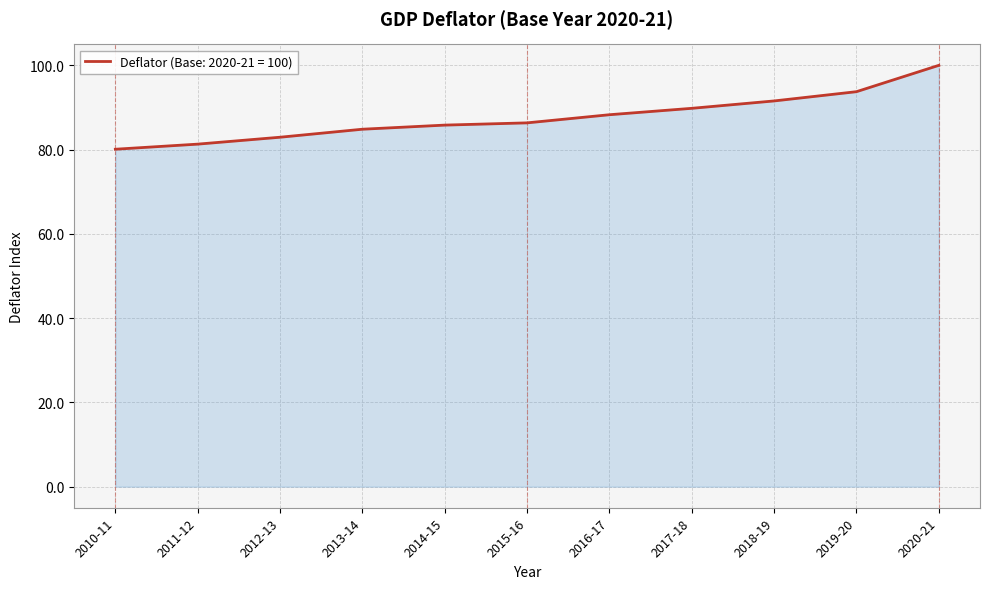

What is the change in value from 2012-13 to 2015-16?

+3.4